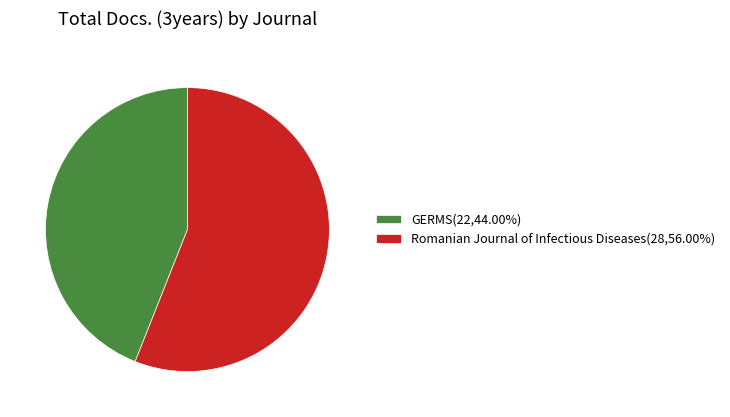

Is there any slice that represents more than half of the pie?

Yes